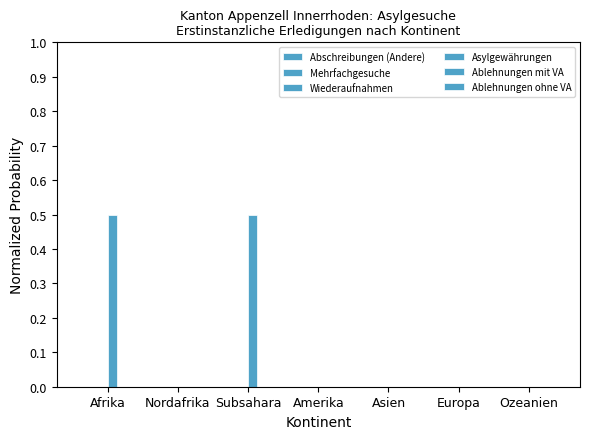

Reading right to left, transcribe all the data shown in this chart.

Abschreibungen (Andere): 0.0	0.0	0.0	0.0	0.0	0.0	0.0
Mehrfachgesuche: 0.0	0.0	0.0	0.0	0.0	0.0	0.0
Wiederaufnahmen: 0.0	0.0	0.0	0.0	0.0	0.0	0.0
Asylgewährungen: 0.0	0.0	0.0	0.0	0.5	0.0	0.5
Ablehnungen mit VA: 0.0	0.0	0.0	0.0	0.0	0.0	0.0
Ablehnungen ohne VA: 0.0	0.0	0.0	0.0	0.0	0.0	0.0